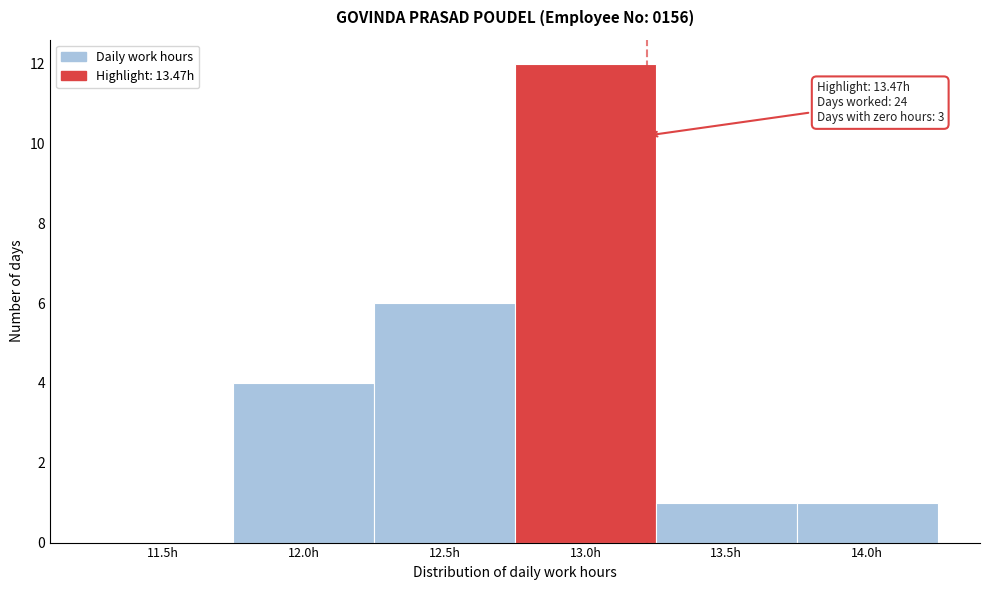

Reading left to right, what are all the values shown in this chart?

11.5h=0	12.0h=4	12.5h=6	13.0h=12	13.5h=1	14.0h=1